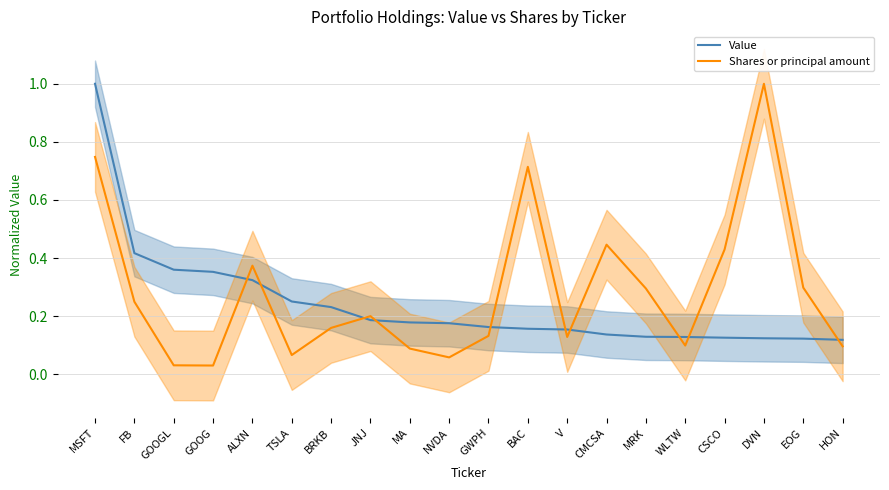

At which label does Shares or principal amount reach its peak?

DVN